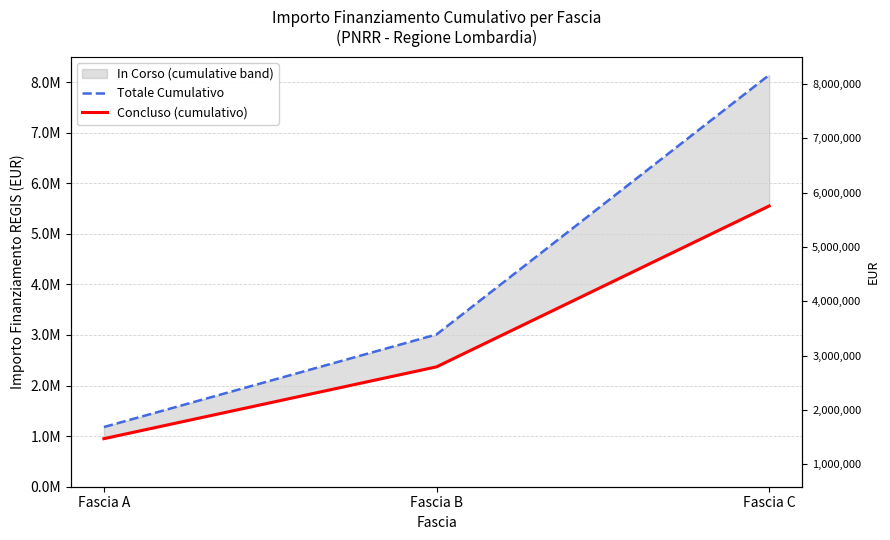

Where does the Totale Cumulativo series first go above 3010000?

Fascia C